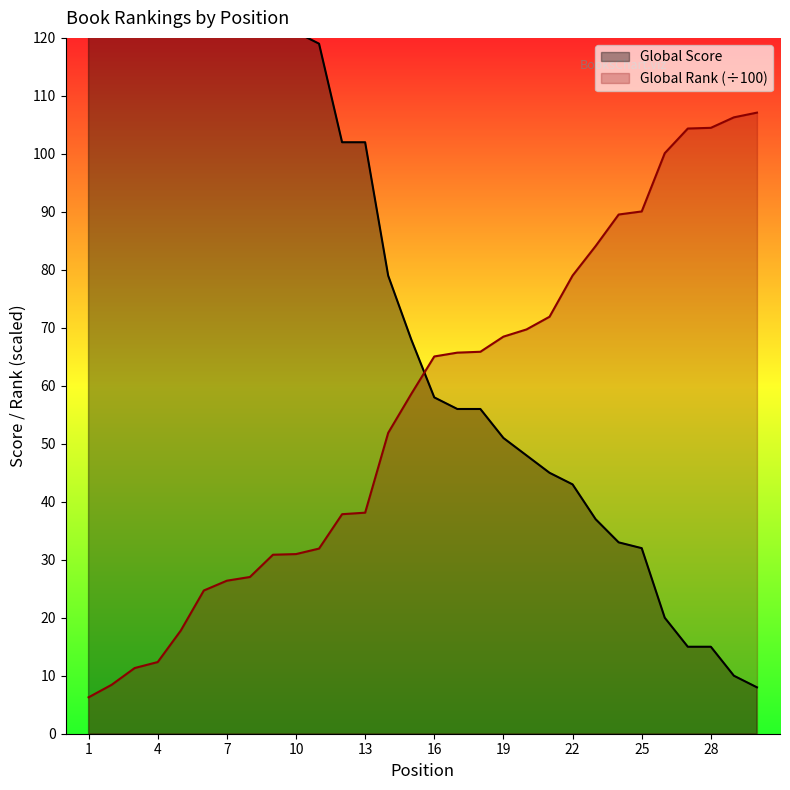

The Global Score series shows 20.0 at 26. True or false?

True